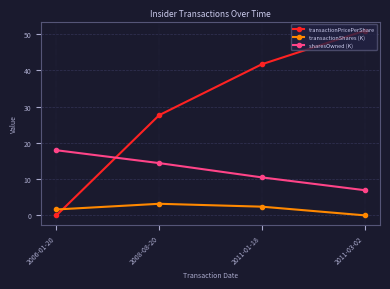

How many lines are shown in the chart?

3